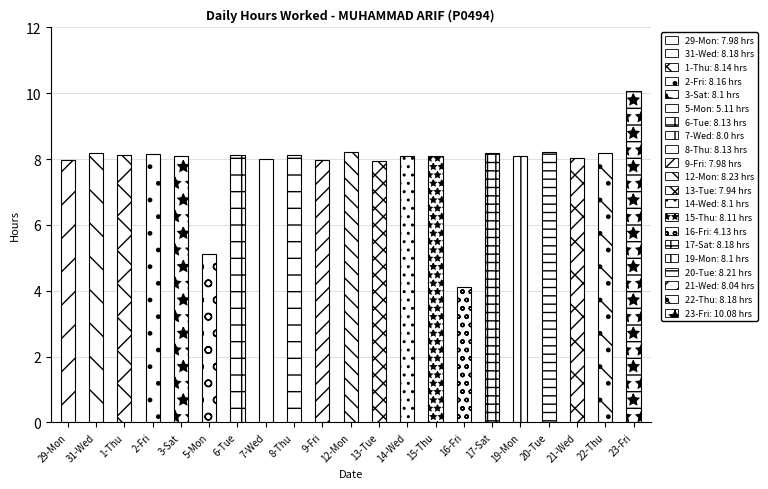

Reading left to right, extract all data points from this chart.

8.0	8.2	8.1	8.2	8.1	5.1	8.1	8.0	8.1	8.0	8.2	7.9	8.1	8.1	4.1	8.2	8.1	8.2	8.0	8.2	10.1